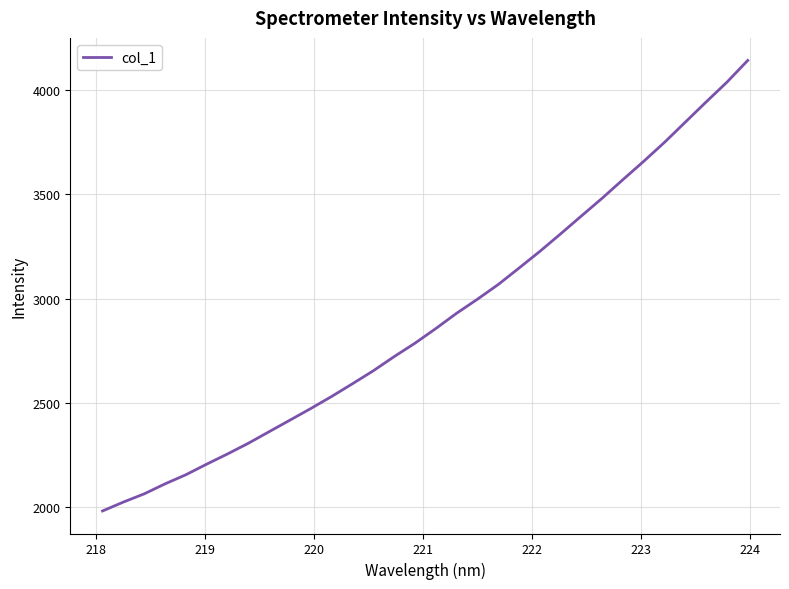

What is the maximum value shown in the chart?

4142.9